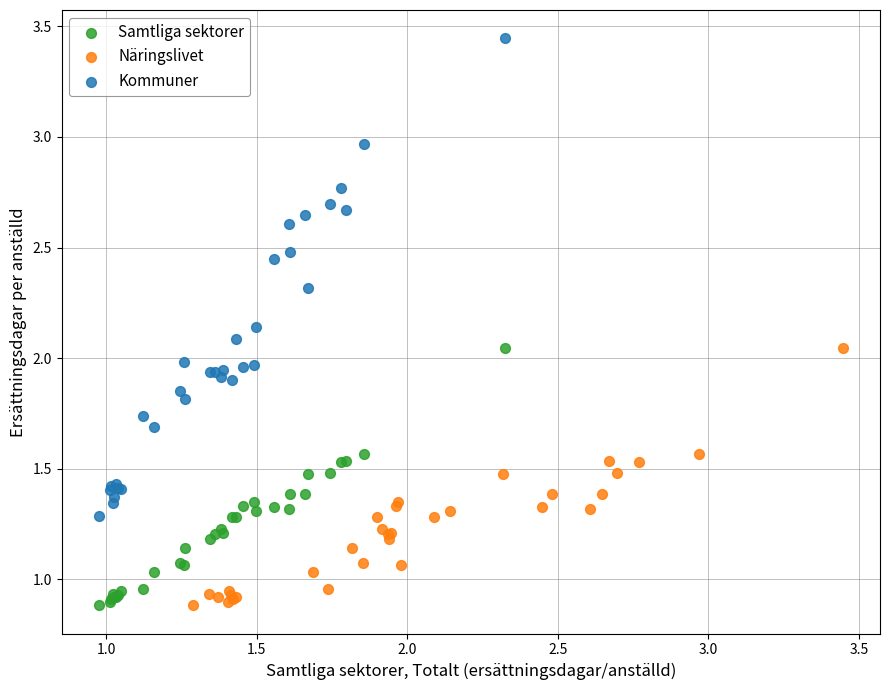

Which series reaches the maximum Y coordinate?

Kommuner